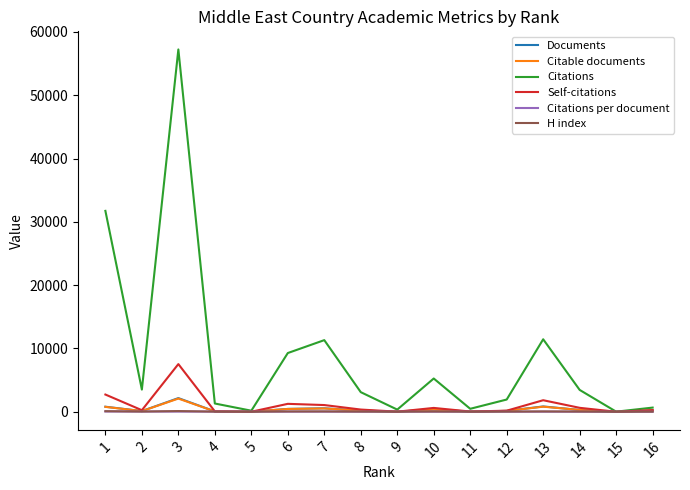

How many interior local peaks does the Self-citations series have?

4